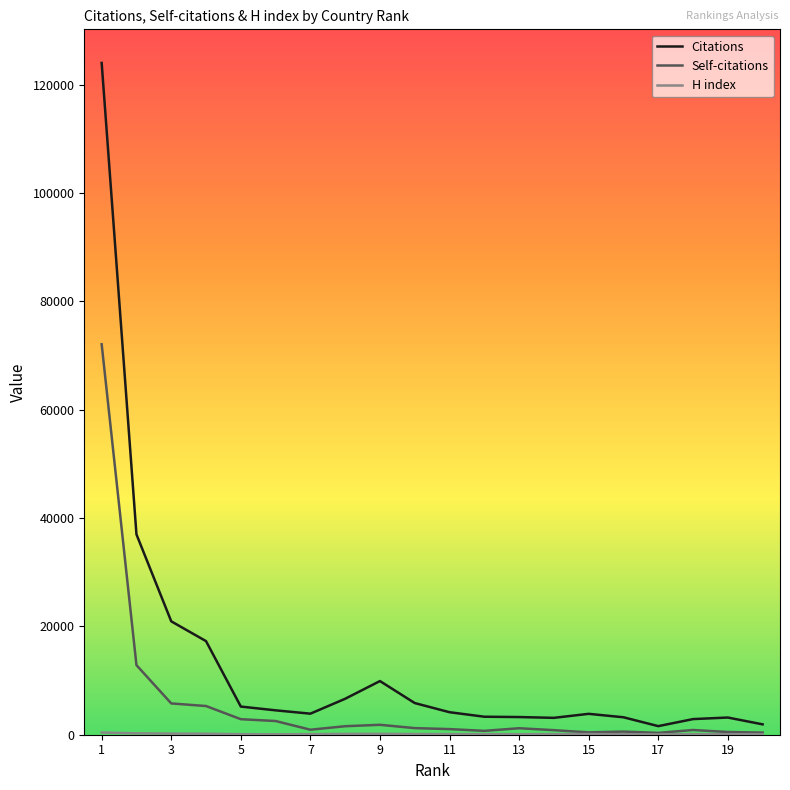

How many lines are shown in the chart?

3